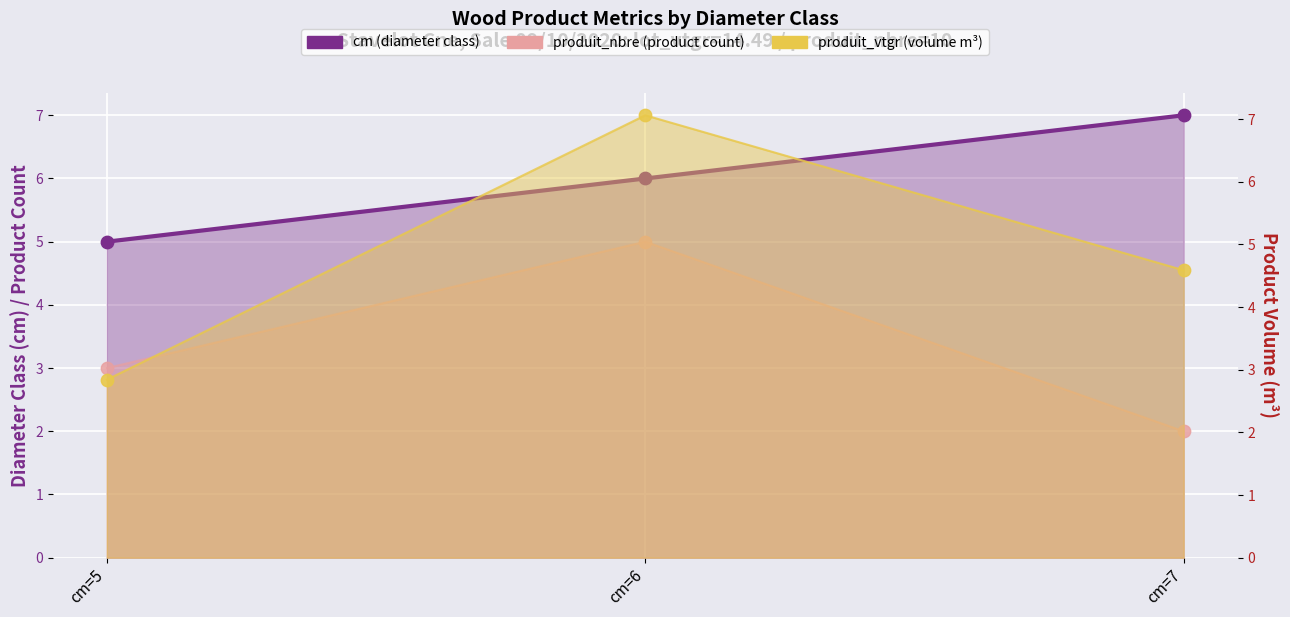

Which series has the largest Y range (max minus min)?

produit_vtgr